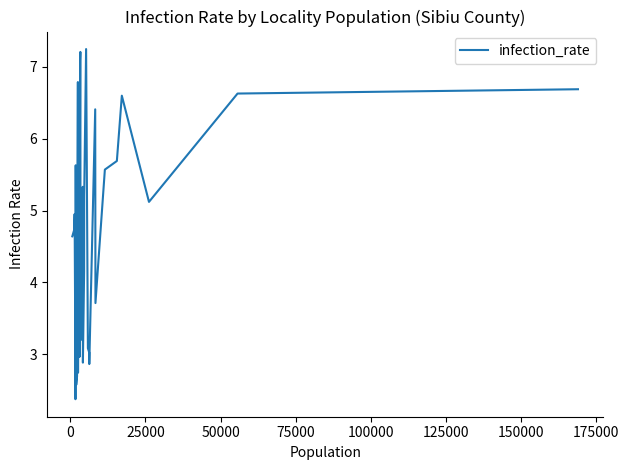

What is the minimum value shown in the chart?

2.4